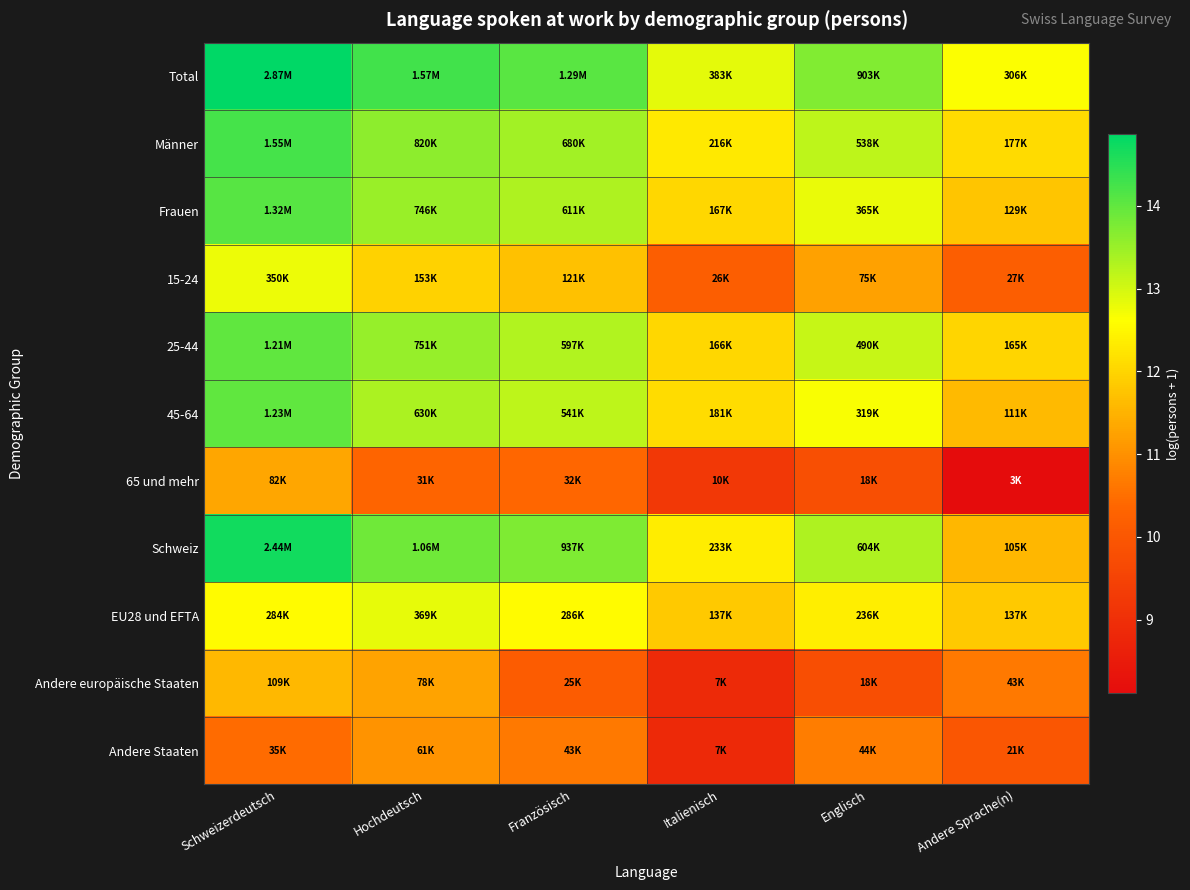

Which category has the highest value across all series?

Schweizerdeutsch